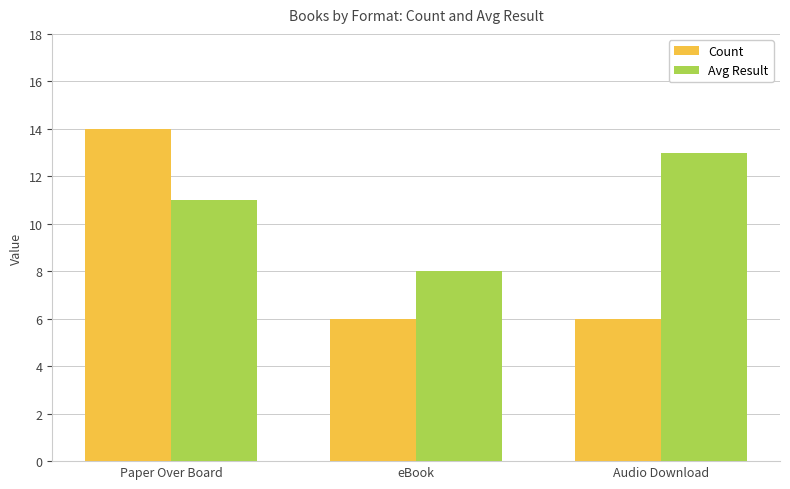

Read the Count value at eBook.

6